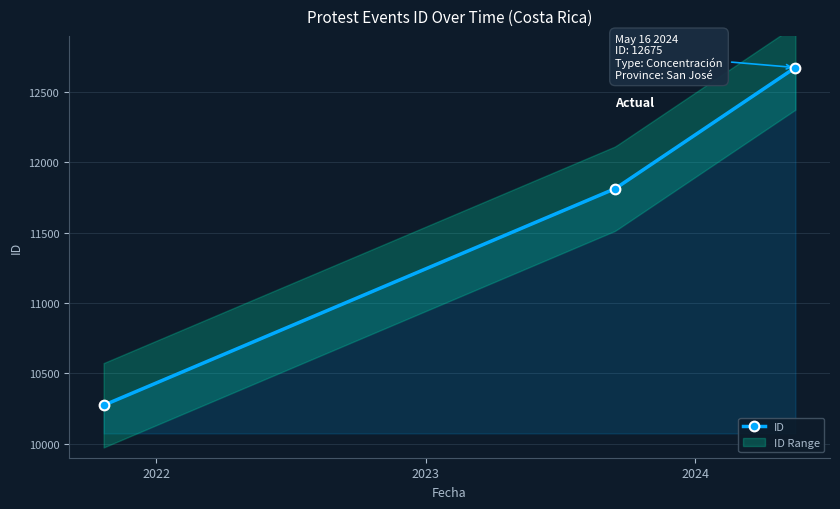

What is the value of the ID point at the 2nd from the left?

11814